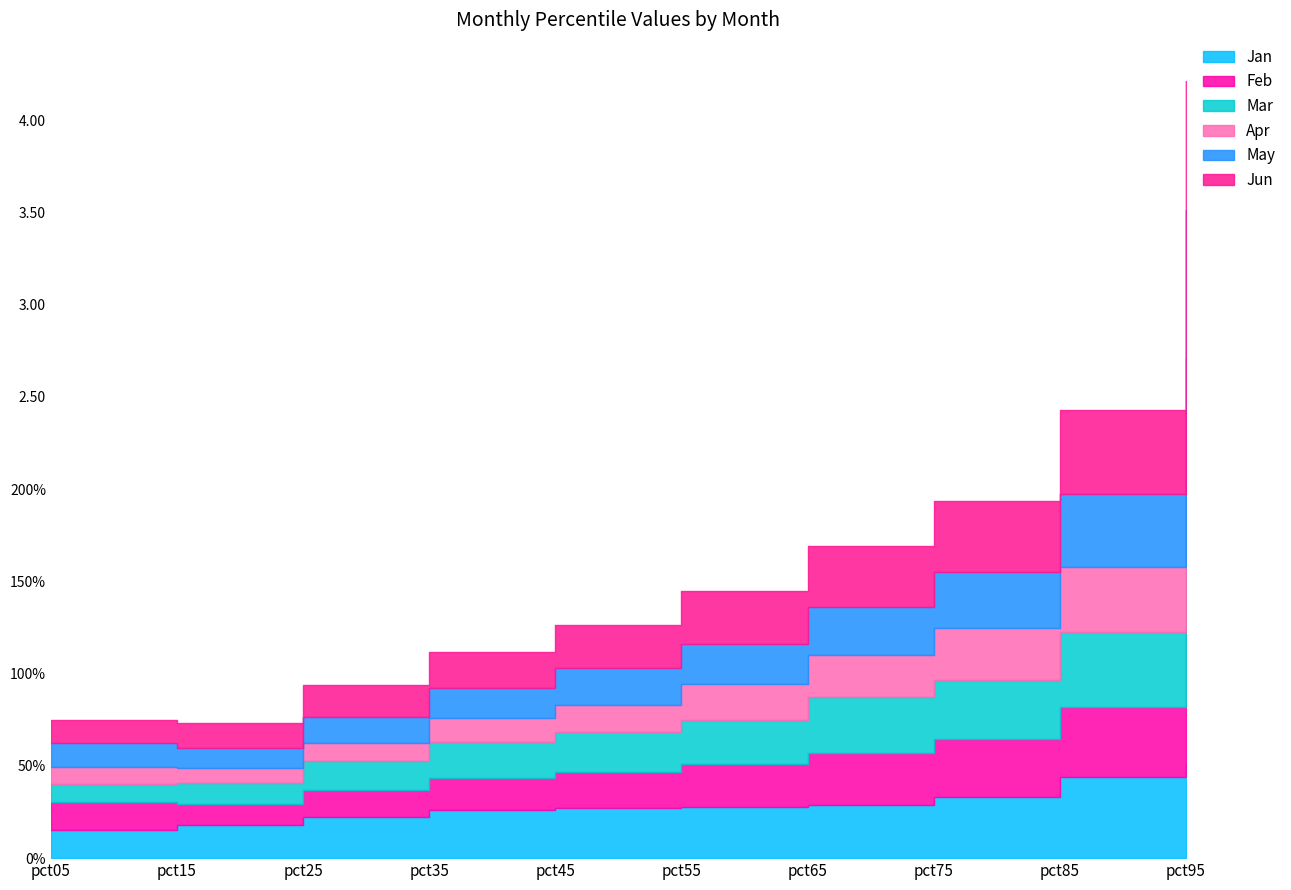

What is the value of the May point at the 2nd from the left?

0.1